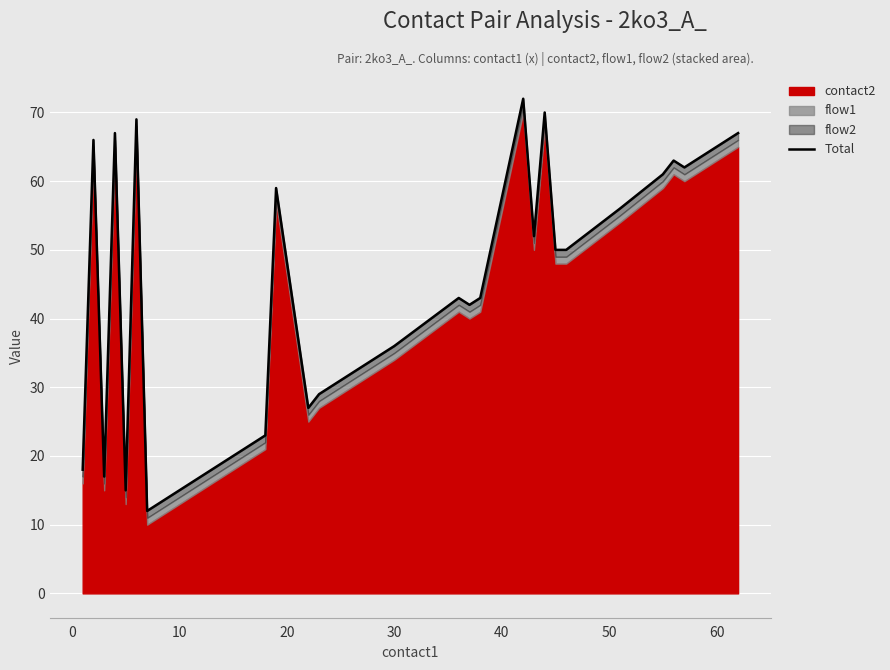

What is the difference between the second highest and second lowest values?

55